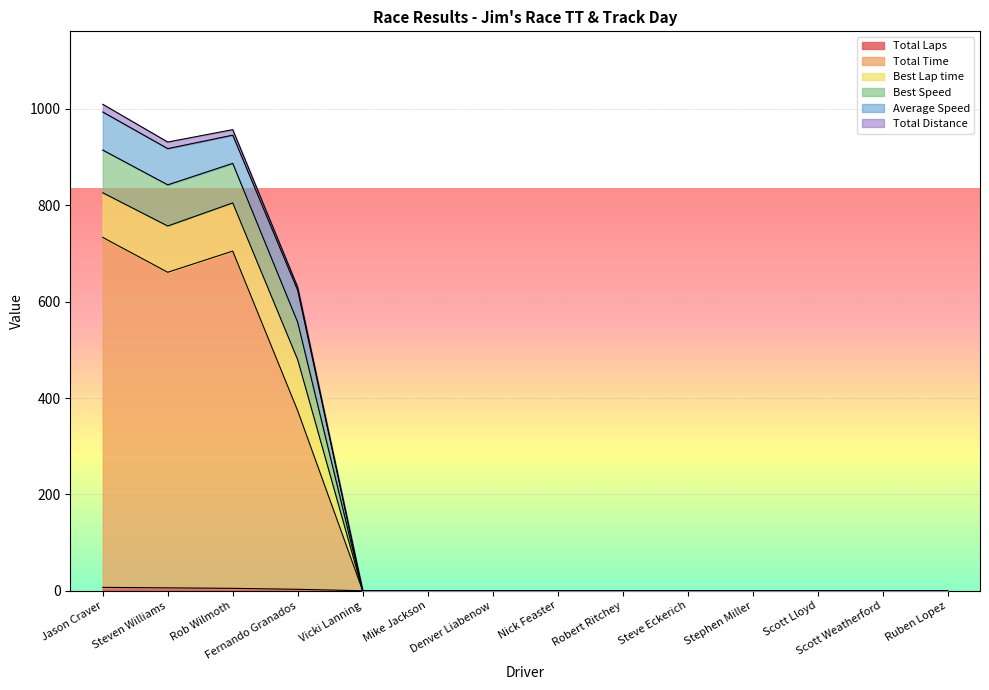

Does the chart display data point markers on the line(s)?

No